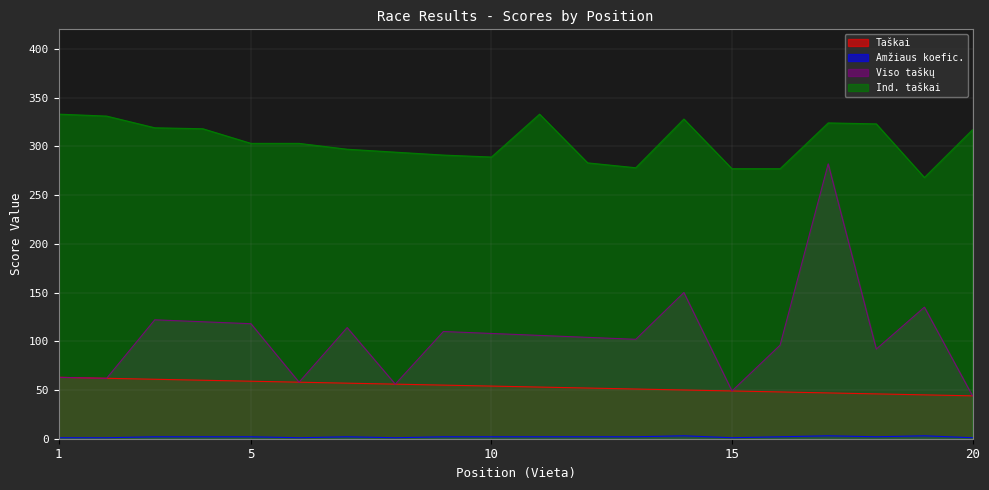

How many categories are shown in the chart?

20